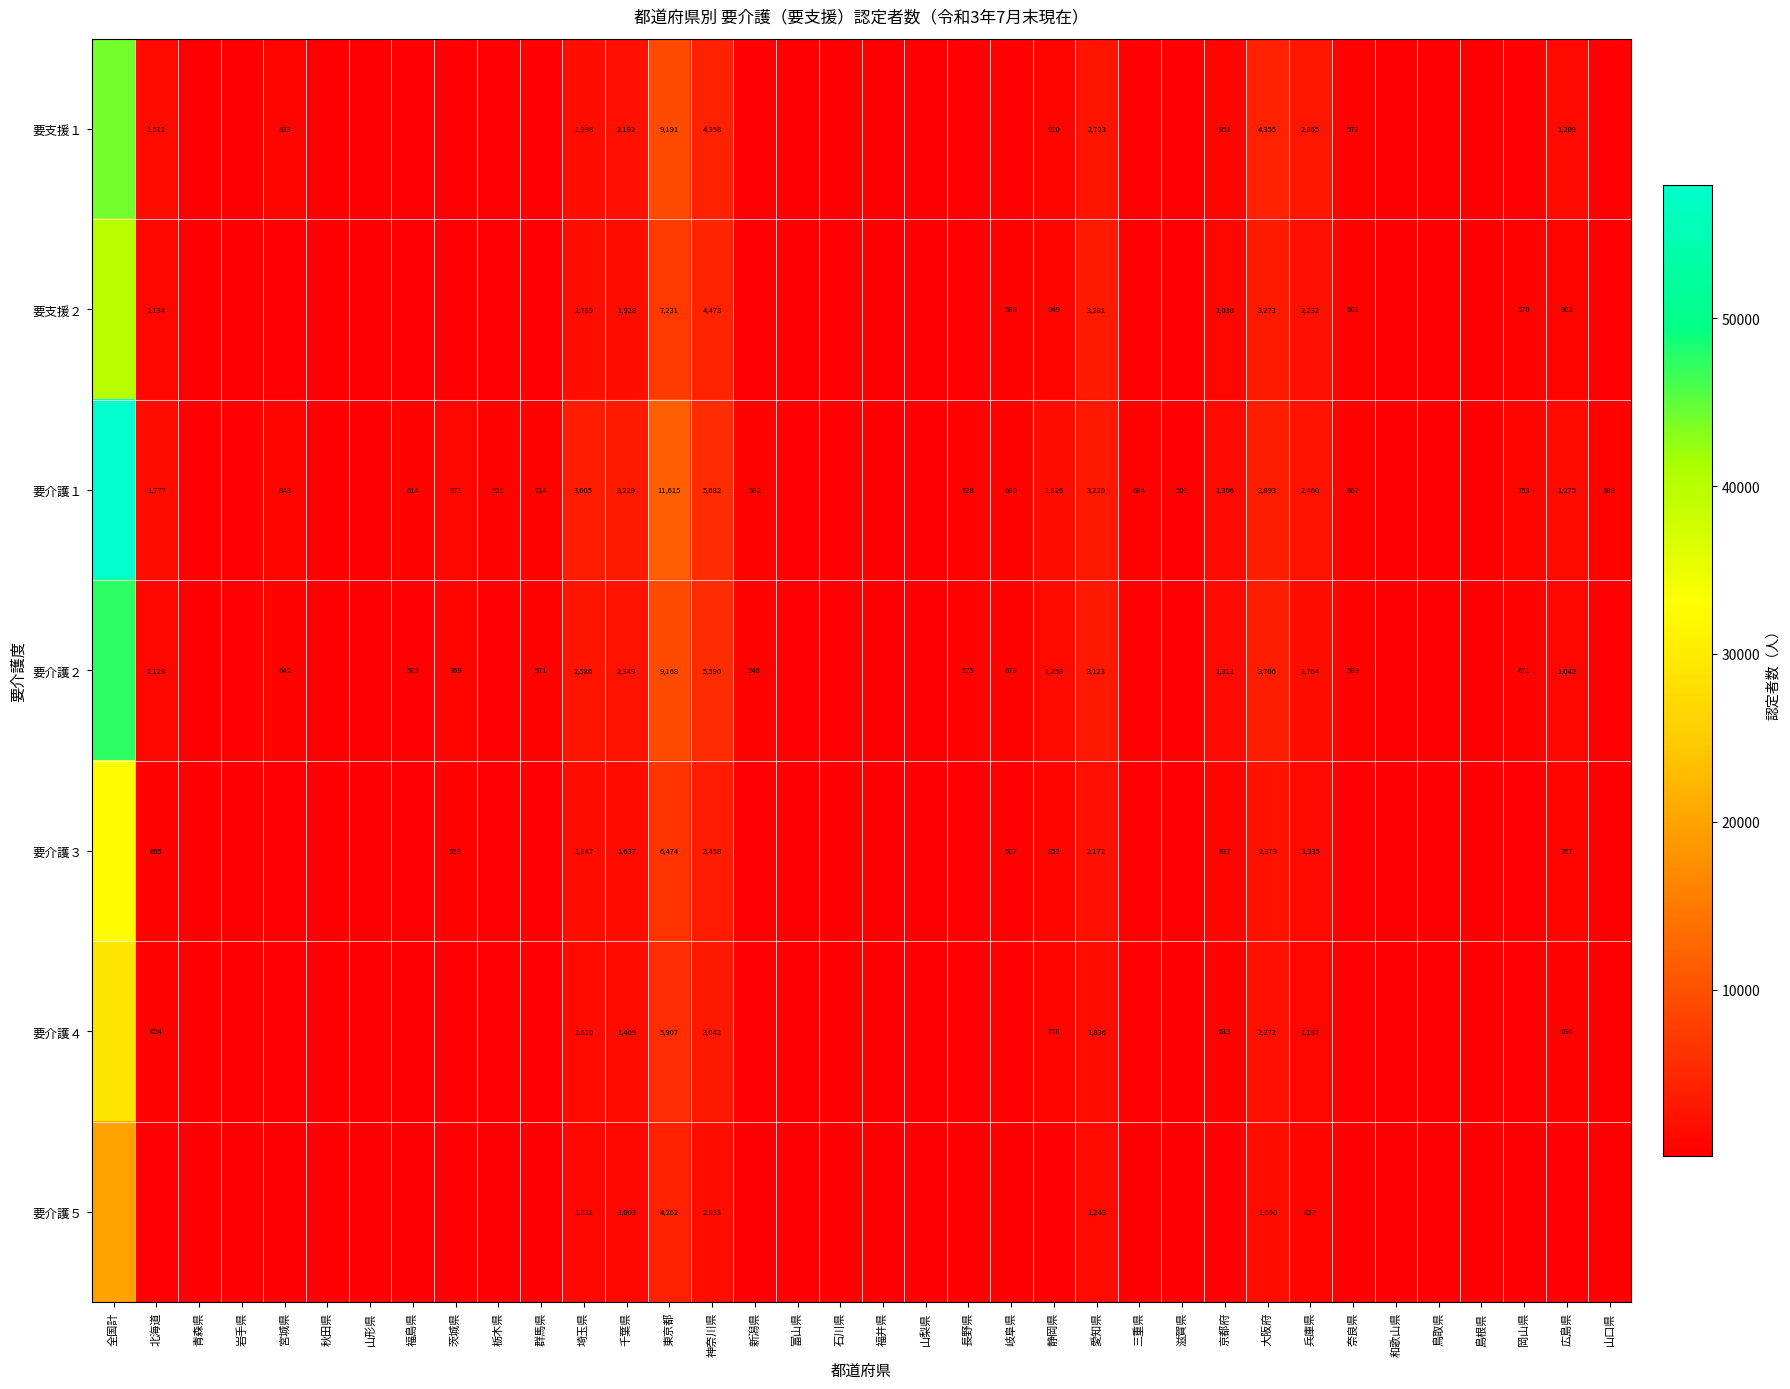

Is it true that 要介護３ equals 637 at 兵庫県?

False